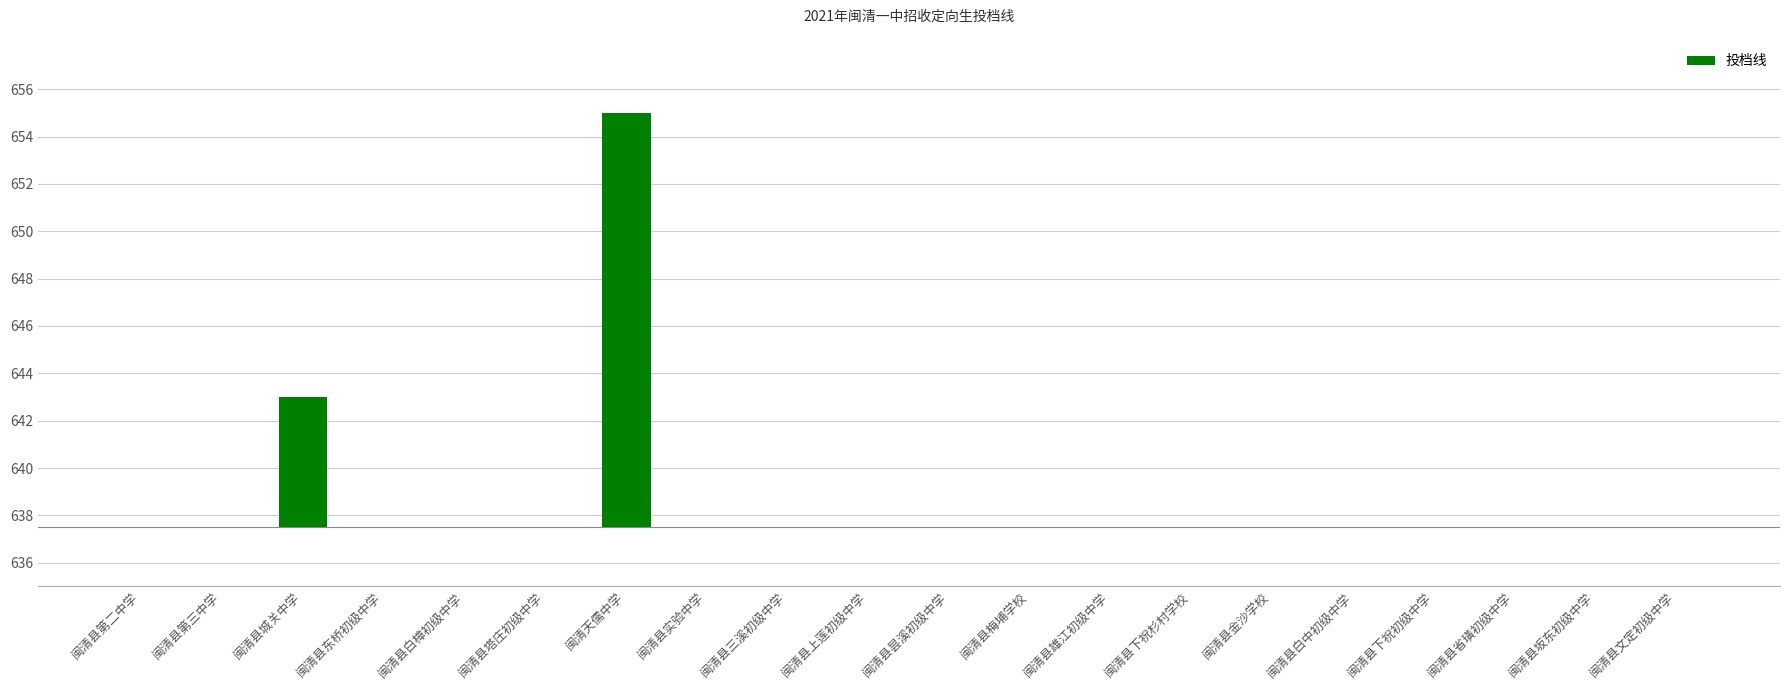

True or false: the data shows 7.7 at 闽清县省璜初级中学.

False